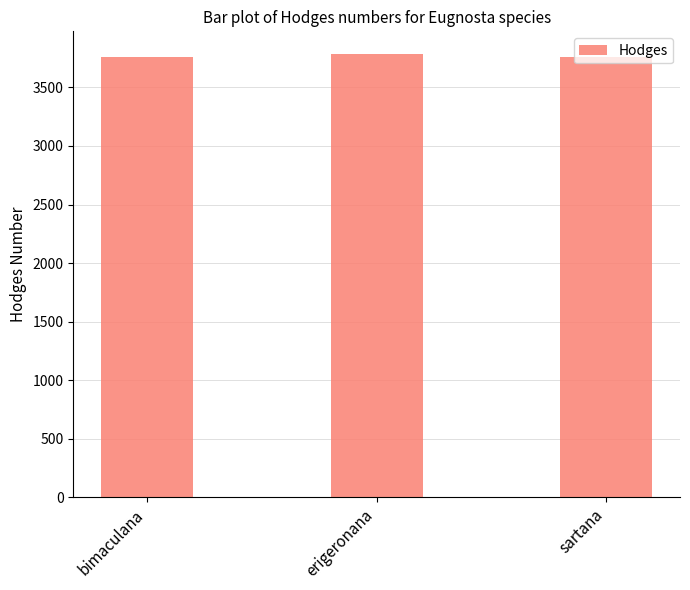

What is the minimum value shown in the chart?

3763